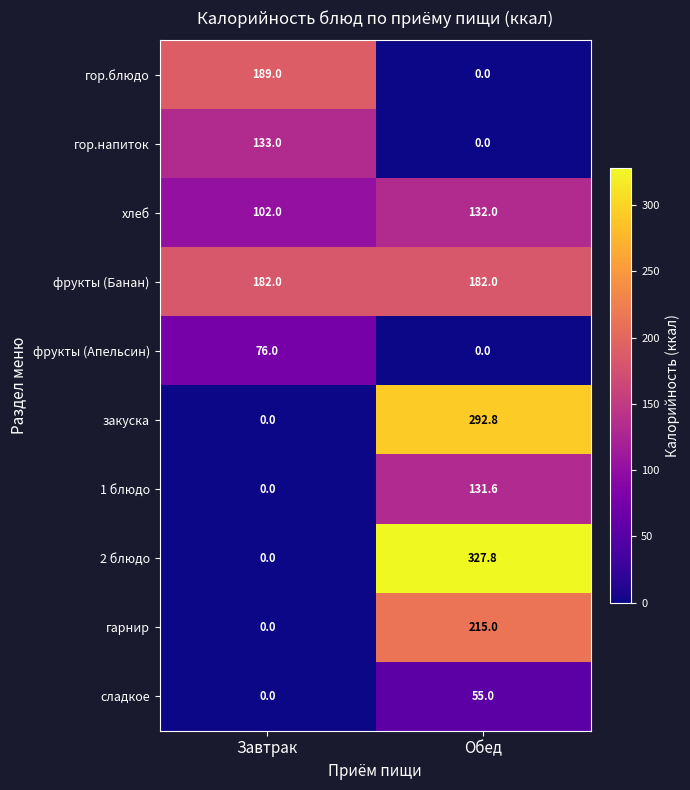

Reading left to right, what are all the values shown in this chart?

гор.блюдо: Завтрак=189.0	Обед=0.0
гор.напиток: Завтрак=133.0	Обед=0.0
хлеб: Завтрак=102.0	Обед=132.0
фрукты (Банан): Завтрак=182.0	Обед=182.0
фрукты (Апельсин): Завтрак=76.0	Обед=0.0
закуска: Завтрак=0.0	Обед=292.8
1 блюдо: Завтрак=0.0	Обед=131.6
2 блюдо: Завтрак=0.0	Обед=327.8
гарнир: Завтрак=0.0	Обед=215.0
сладкое: Завтрак=0.0	Обед=55.0